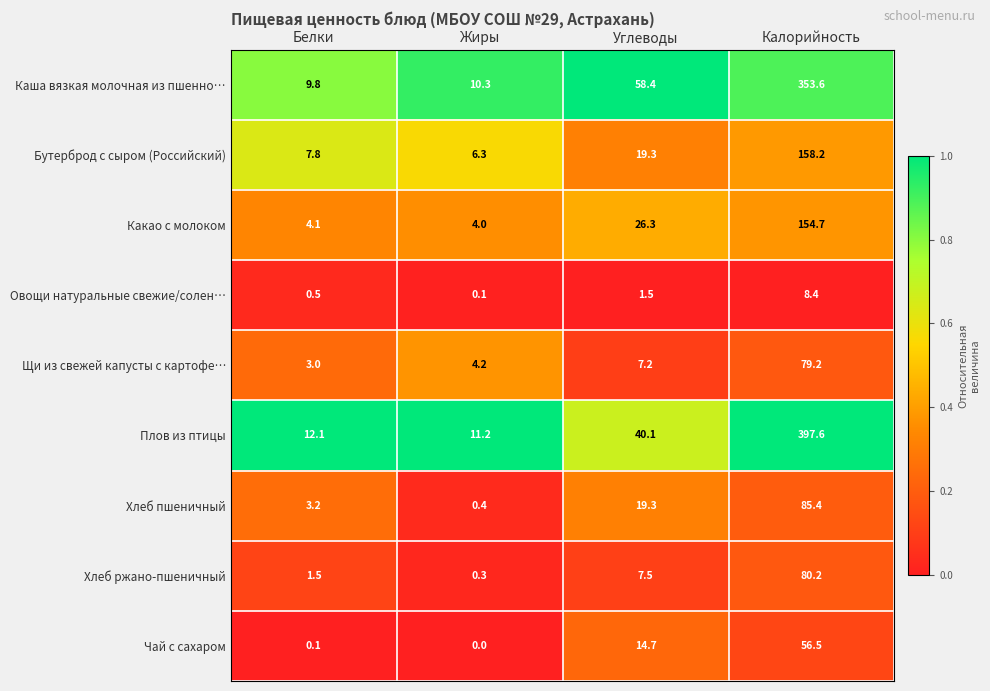

The Бутерброд с сыром (Российский) series shows 6.3 at Жиры. True or false?

True